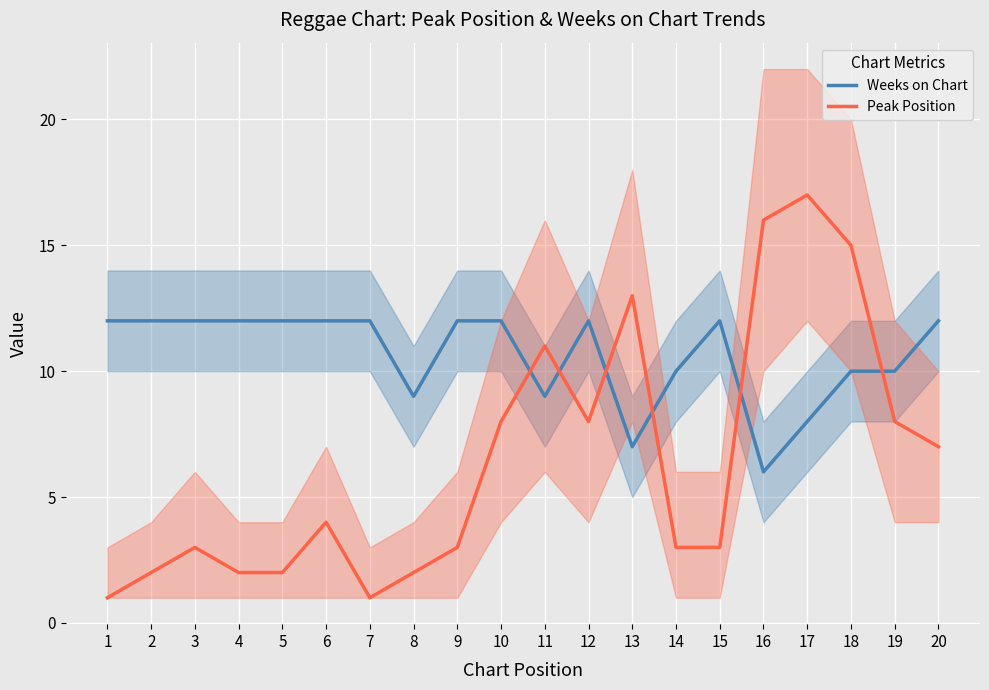

What is the difference between the second highest and second lowest values in the Peak Position series?

15